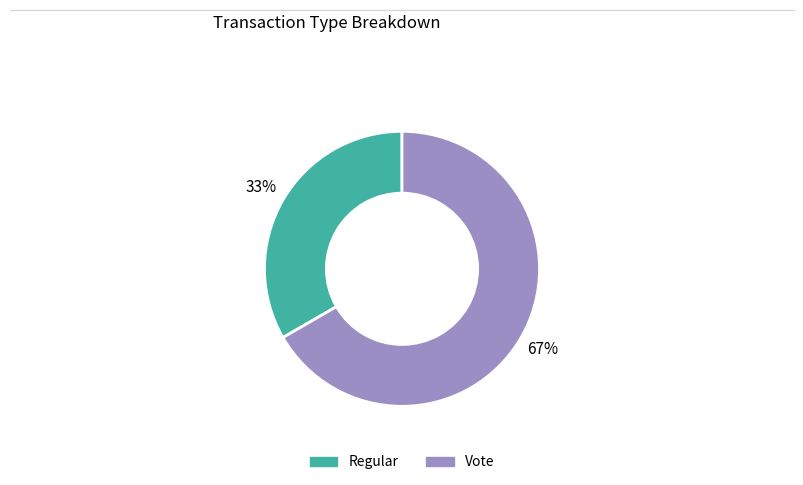

Combined, do Vote and Regular account for over 50%?

Yes